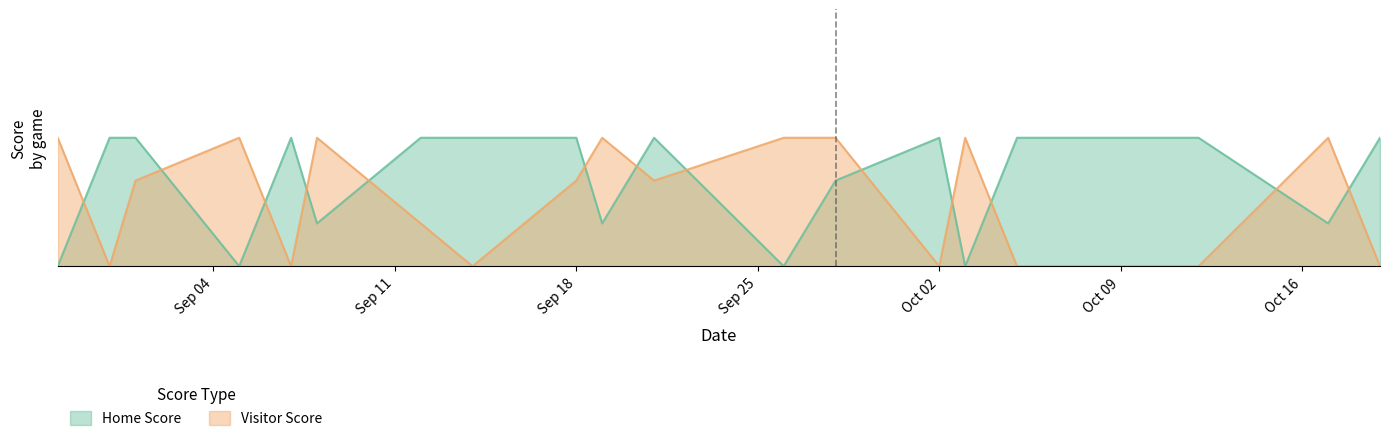

What is the maximum value for Home Score?

3